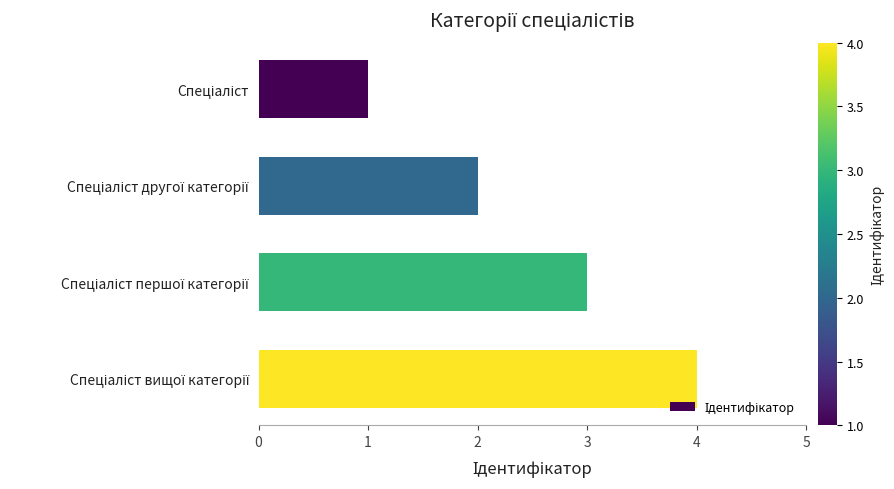

What is the maximum value shown in the chart?

4